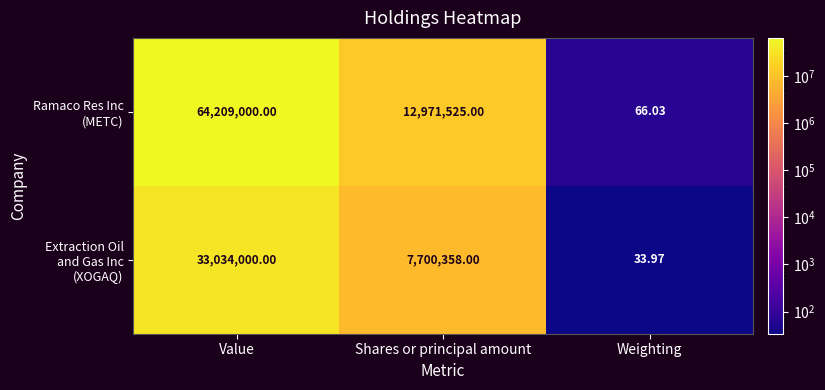

Which label corresponds to the smallest value in the chart?

Weighting